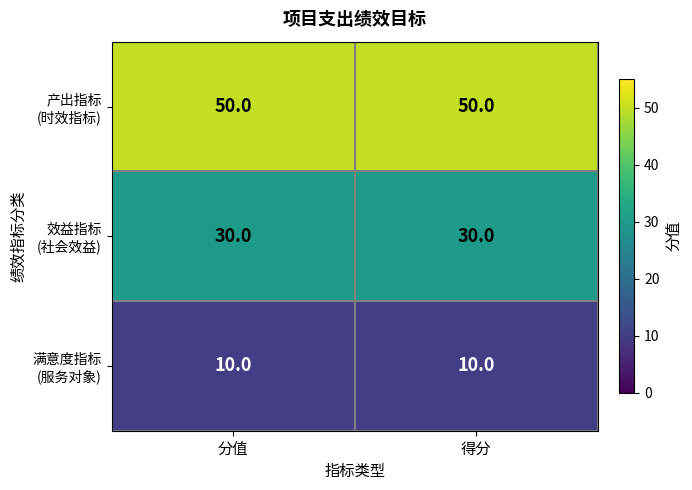

What is the difference between the highest and lowest values at 得分?

40